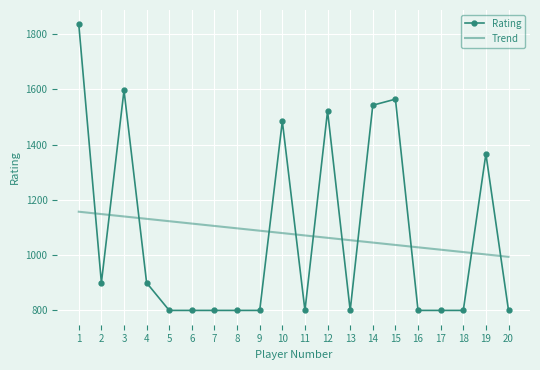

What is the highest value of the Rating series?

1836.0